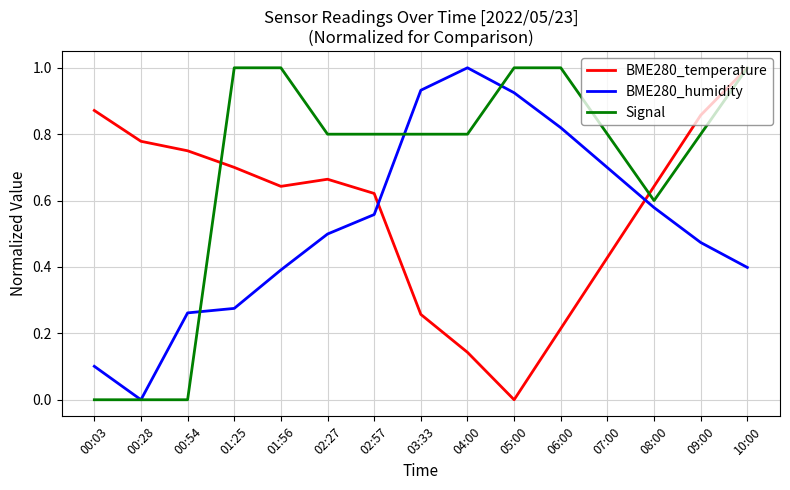

At which category is the sum across all series the highest?

10:00